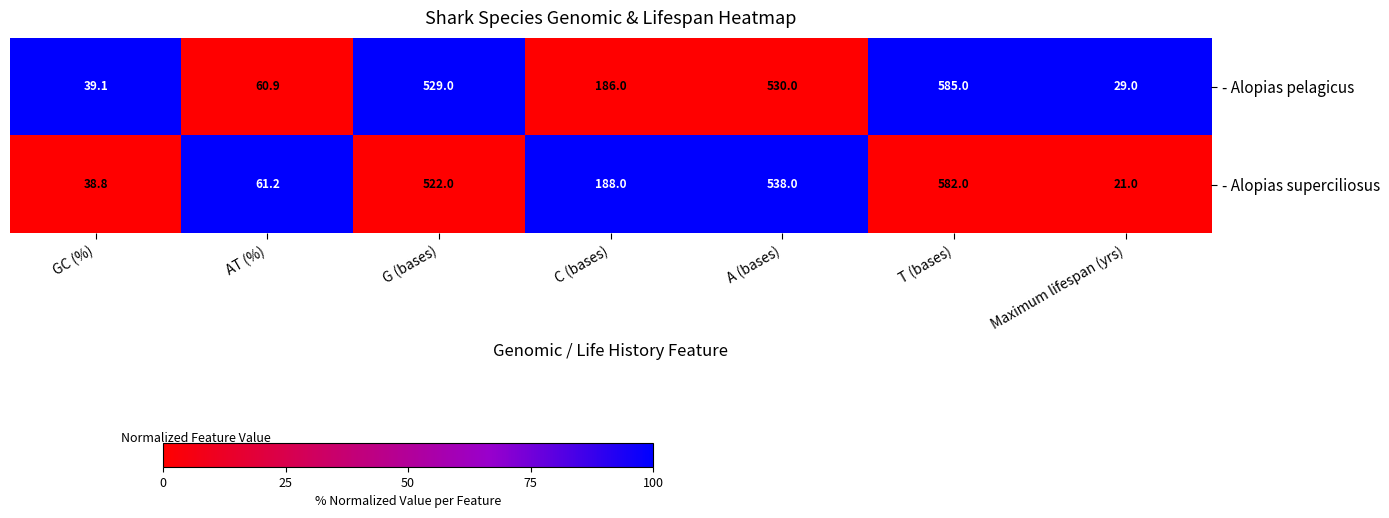

What is the difference between the maximum and minimum values in the - Alopias superciliosus series?

561.0